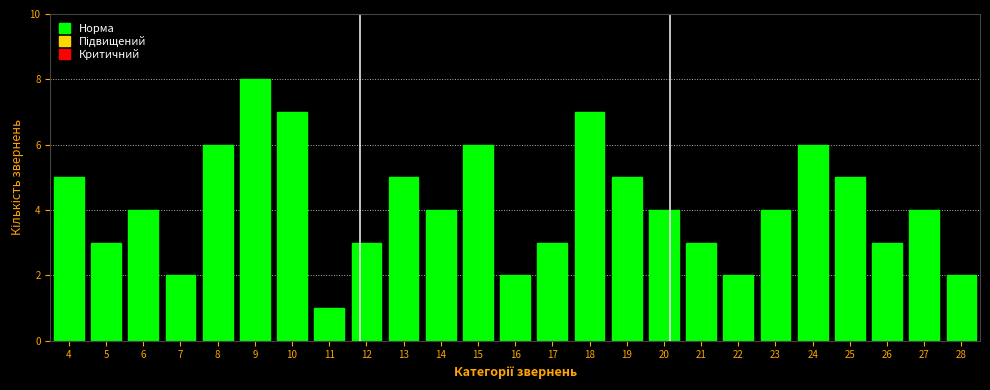

Reading right to left, transcribe all the data shown in this chart.

2	4	3	5	6	4	2	3	4	5	7	3	2	6	4	5	3	1	7	8	6	2	4	3	5